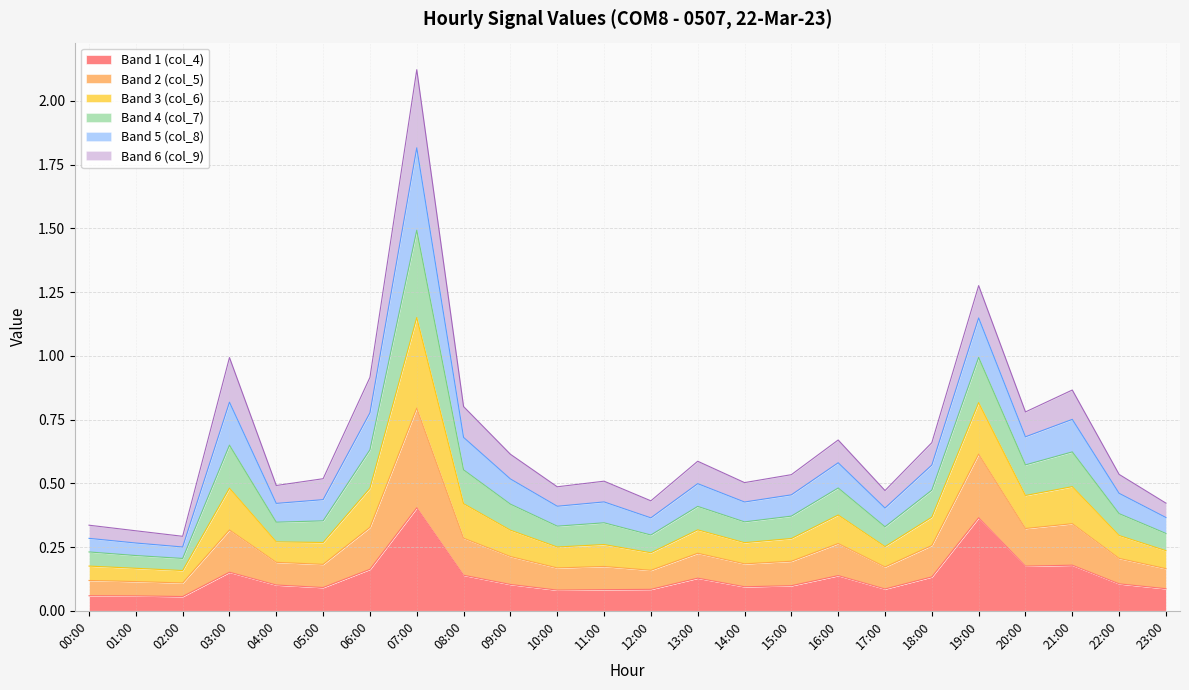

True or false: col_4 has a value of 0.2 at 08:00.

False